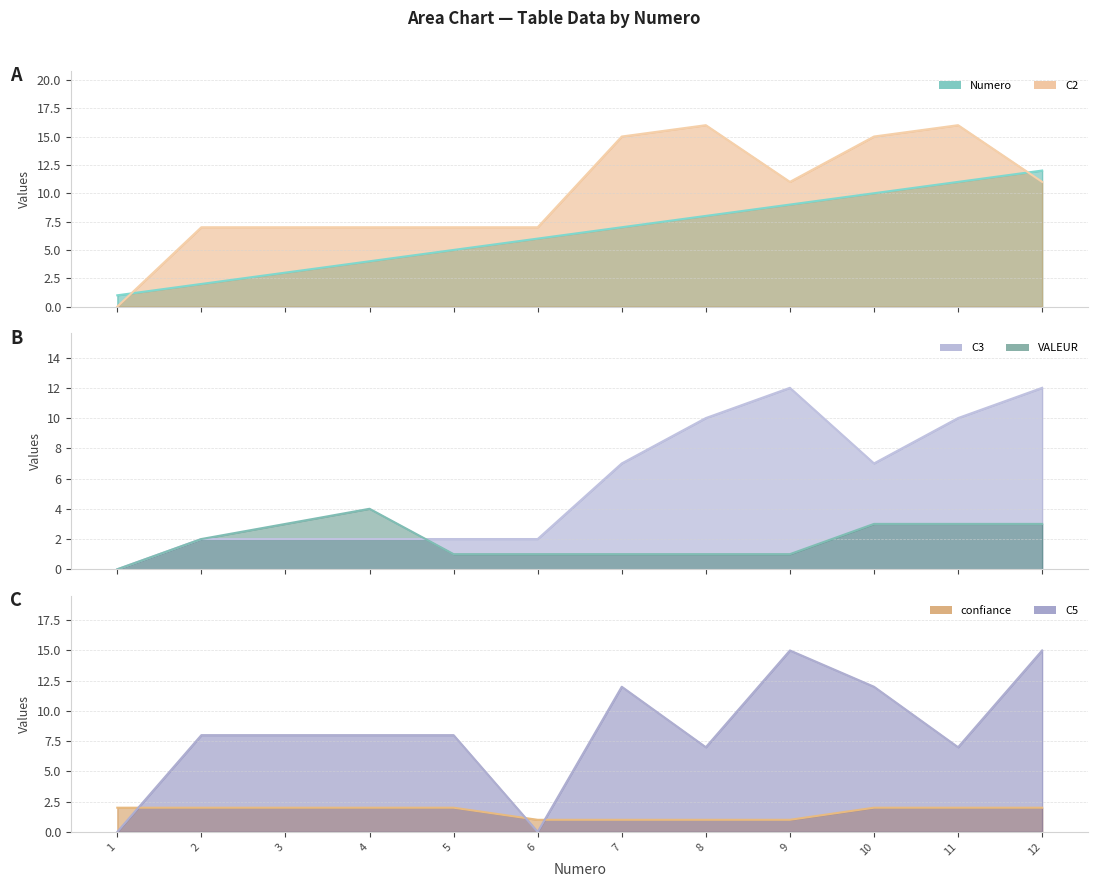

The confiance line series shows 3 at 11. True or false?

False